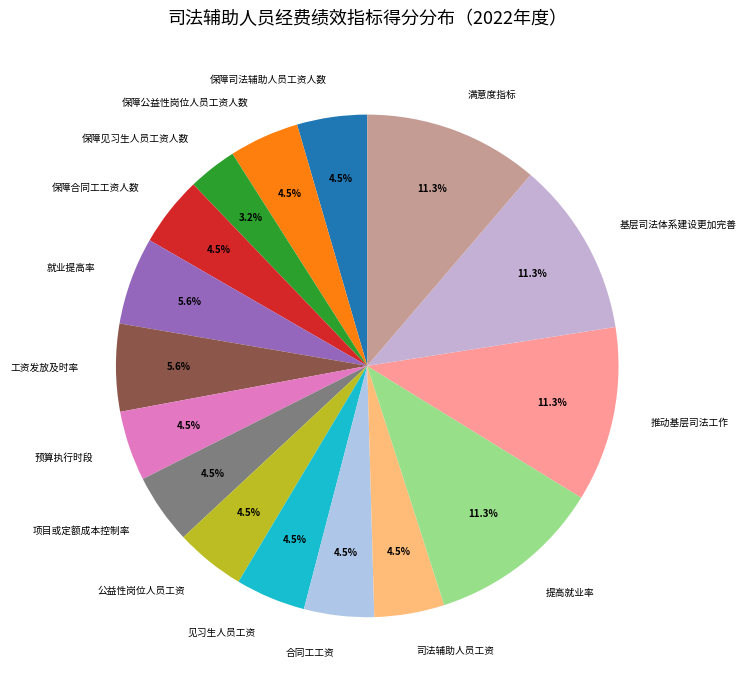

To the nearest percent, what is the difference between the largest and smallest slice percentages?

8%